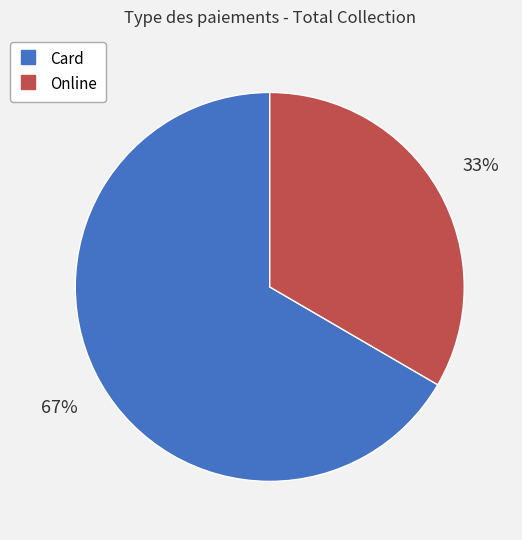

Between Online and Card, which is larger?

Card